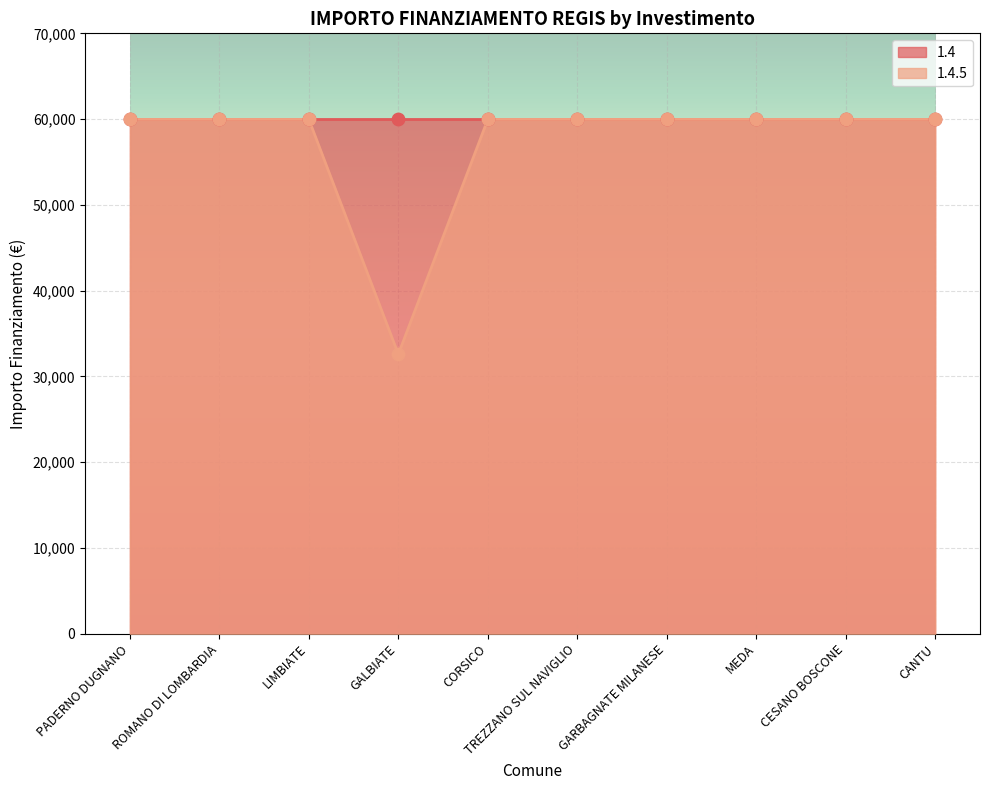

Which has a higher value, LIMBIATE or ROMANO DI LOMBARDIA?

LIMBIATE